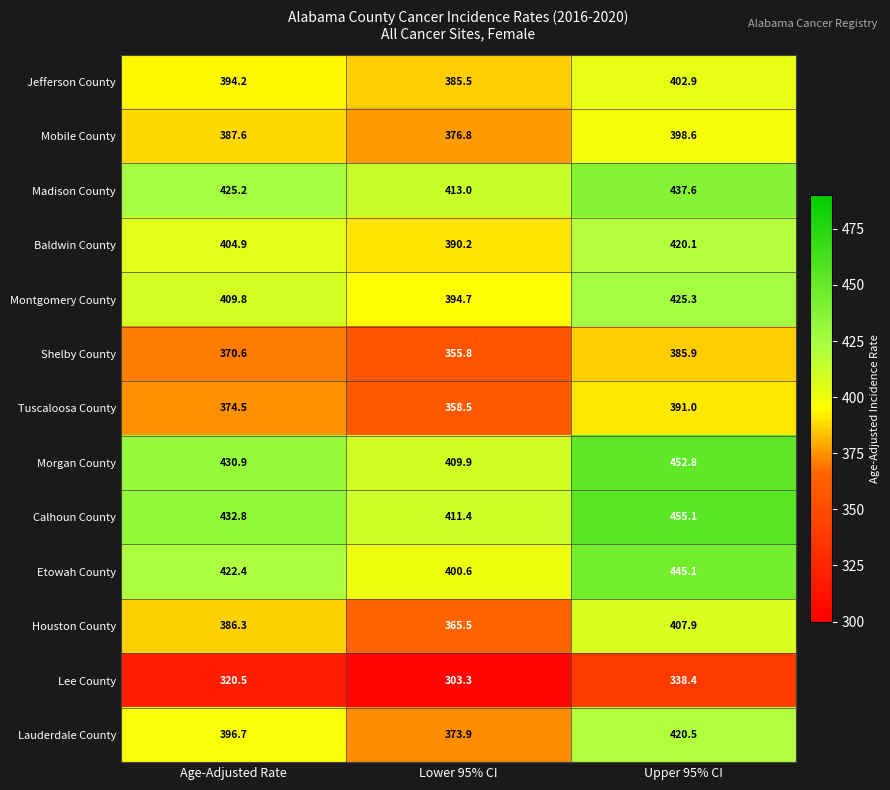

What is the total value across all series at Lower 95% CI?

4939.1